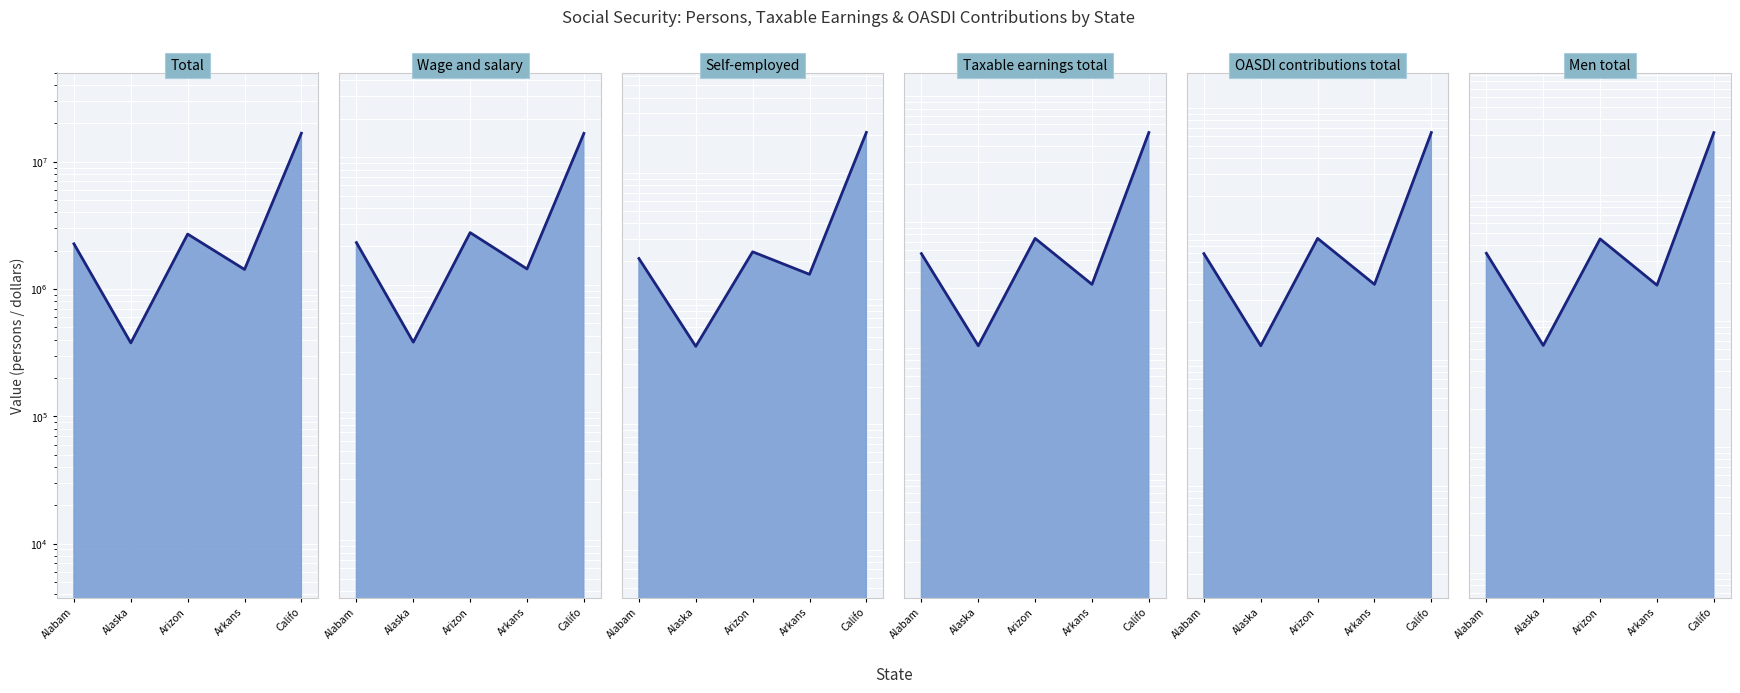

How many data points does each series have?

5